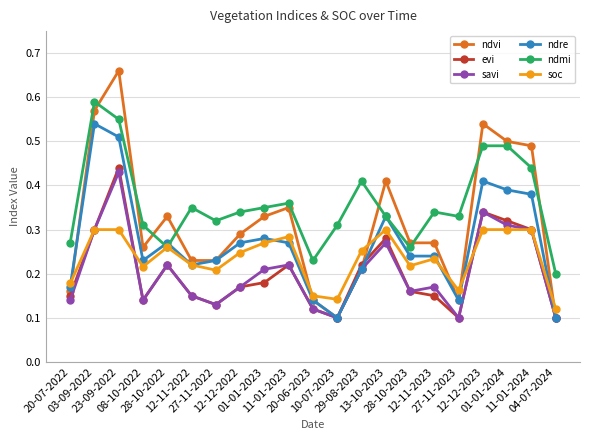

Which series has the largest range (max minus min)?

ndvi